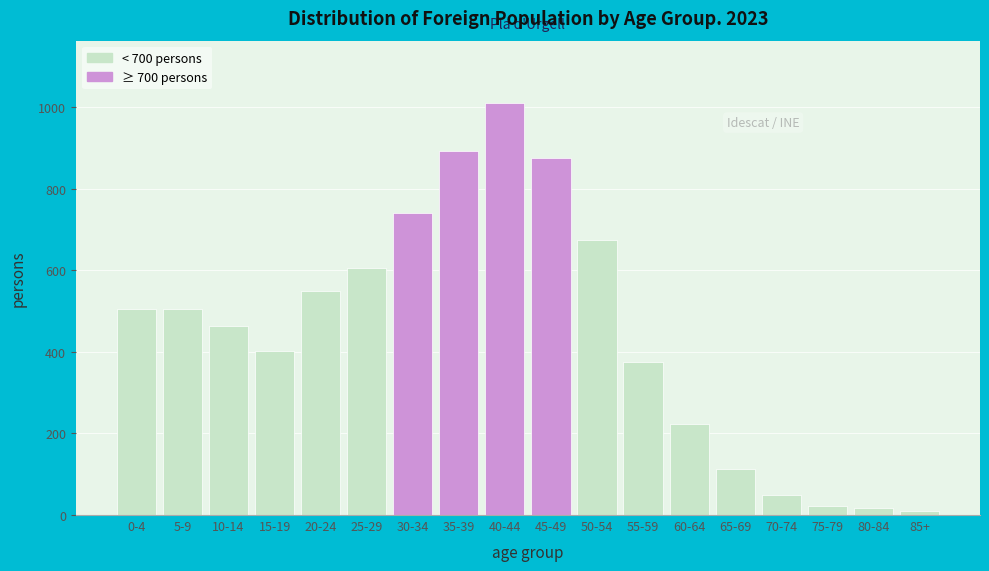

Reading right to left, list all the values displayed in this chart.

85+=11	80-84=16	75-79=21	70-74=50	65-69=114	60-64=223	55-59=375	50-54=673	45-49=875	40-44=1011	35-39=893	30-34=740	25-29=606	20-24=548	15-19=403	10-14=463	5-9=504	0-4=504